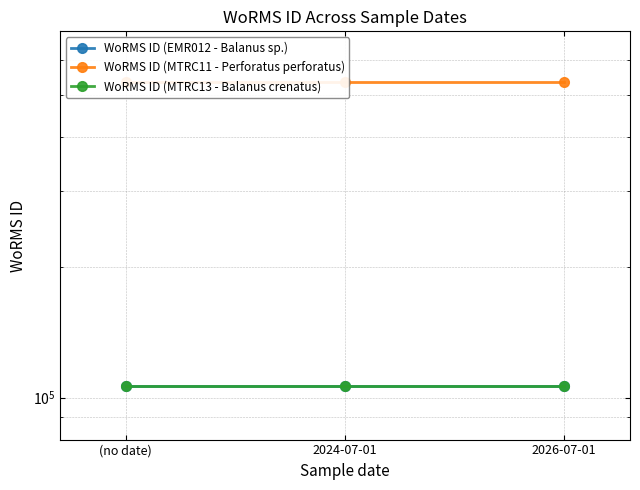

At (no date), list the series in order from largest to smallest.

WoRMS ID (MTRC11 - Perforatus perforatus), WoRMS ID (MTRC13 - Balanus crenatus), WoRMS ID (EMR012 - Balanus sp.)